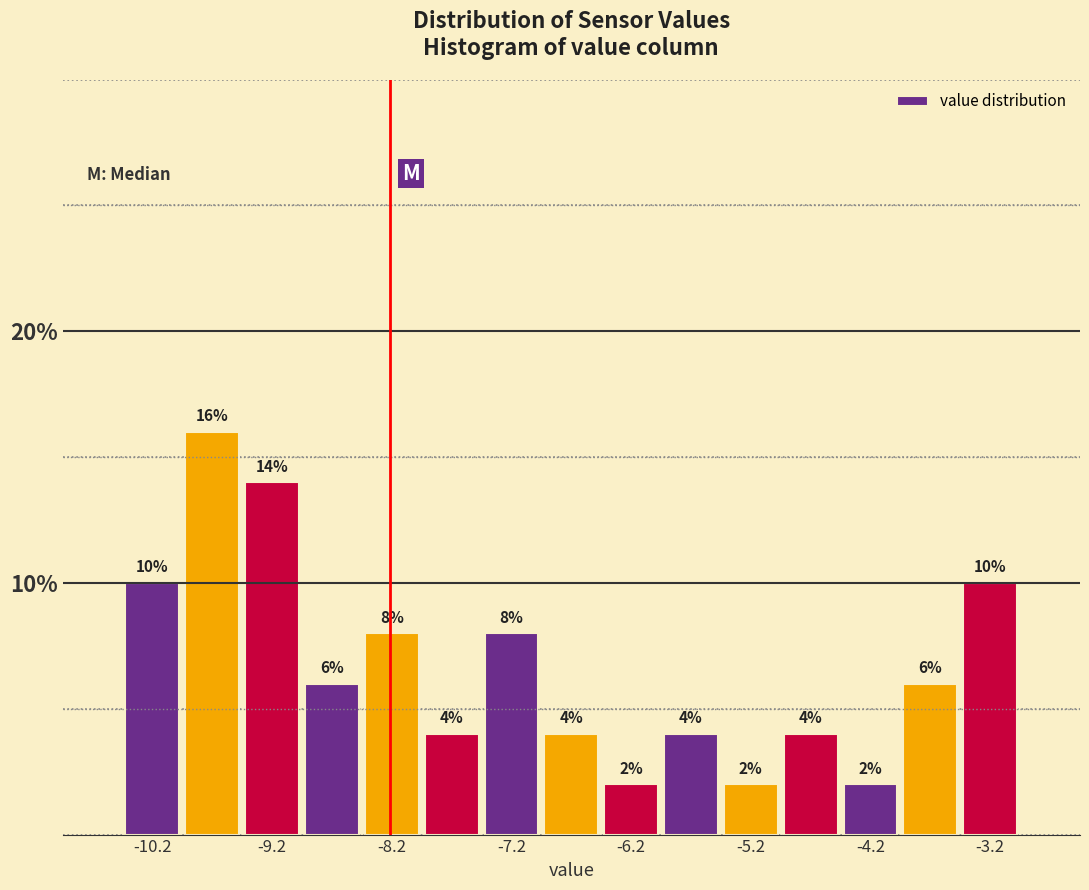

Reading left to right, transcribe this chart: for each bar, give the range it covers on the x-axis and its height.

-10.5 to -10.0: 10
-10.0 to -9.5: 16
-9.5 to -9.0: 14
-9.0 to -8.5: 6
-8.5 to -8.0: 8
-8.0 to -7.5: 4
-7.5 to -7.0: 8
-7.0 to -6.5: 4
-6.5 to -6.0: 2
-6.0 to -5.5: 4
-5.5 to -5.0: 2
-5.0 to -4.5: 4
-4.5 to -4.0: 2
-4.0 to -3.5: 6
-3.5 to -3.0: 10